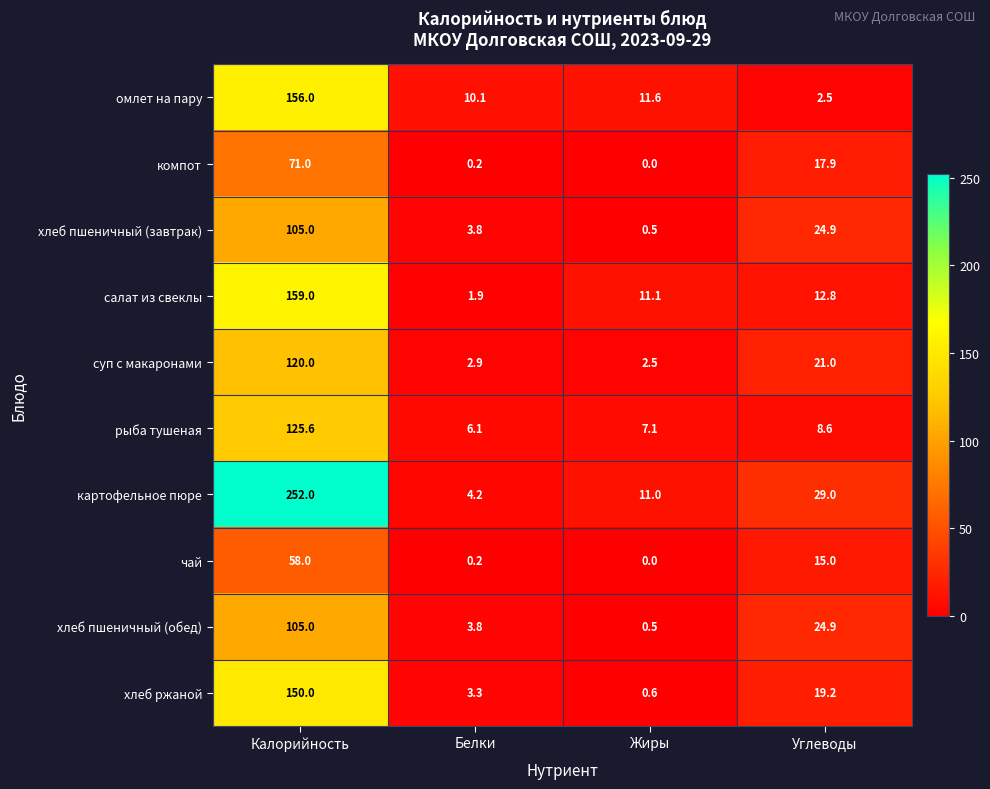

Which label corresponds to the smallest value in the chart?

Жиры